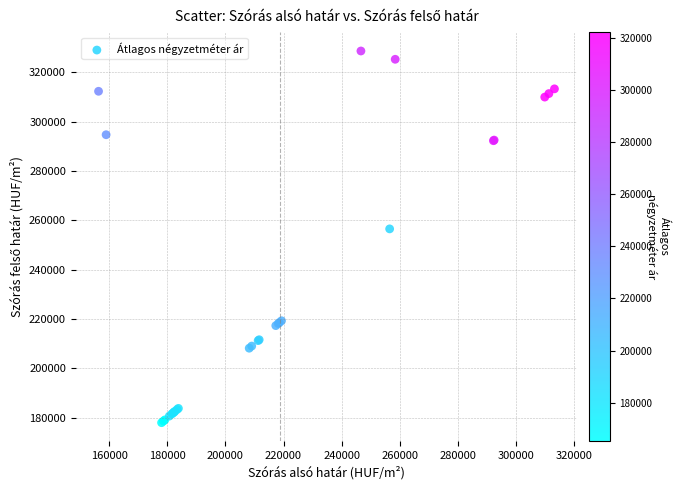

What Y value in the scatter plot is closest to 253295?

256517